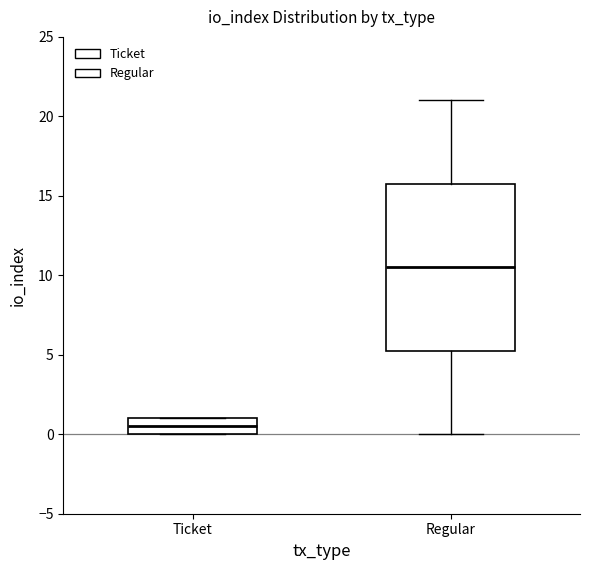

Where does the median line of the box for Ticket sit on the y-axis? The values are not printed on the chart, so give them approximately, as read against the axis.

0.5